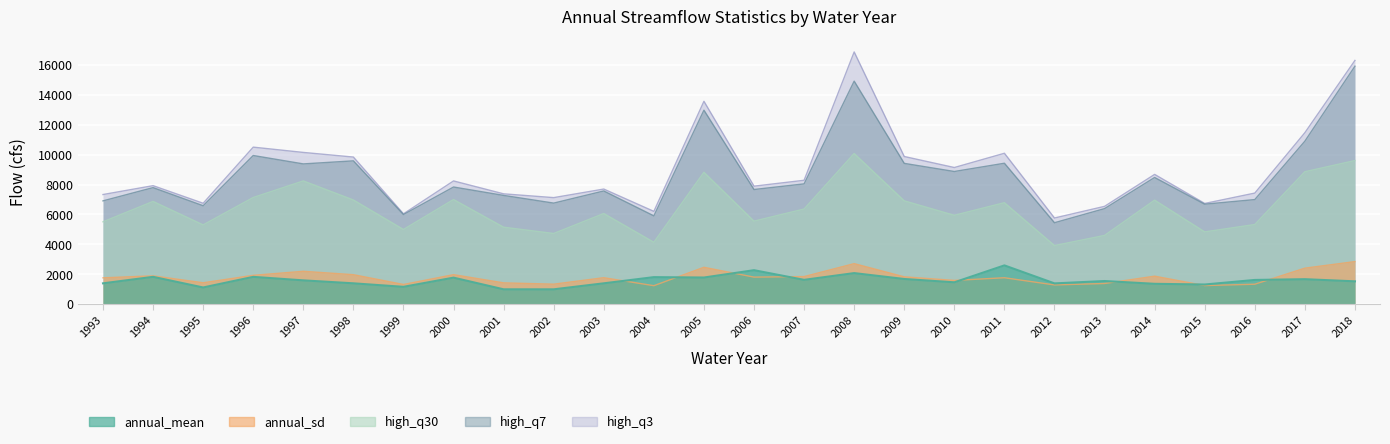

Is the value of high_q3 at 2015 greater than the value of annual_mean at 2012?

Yes